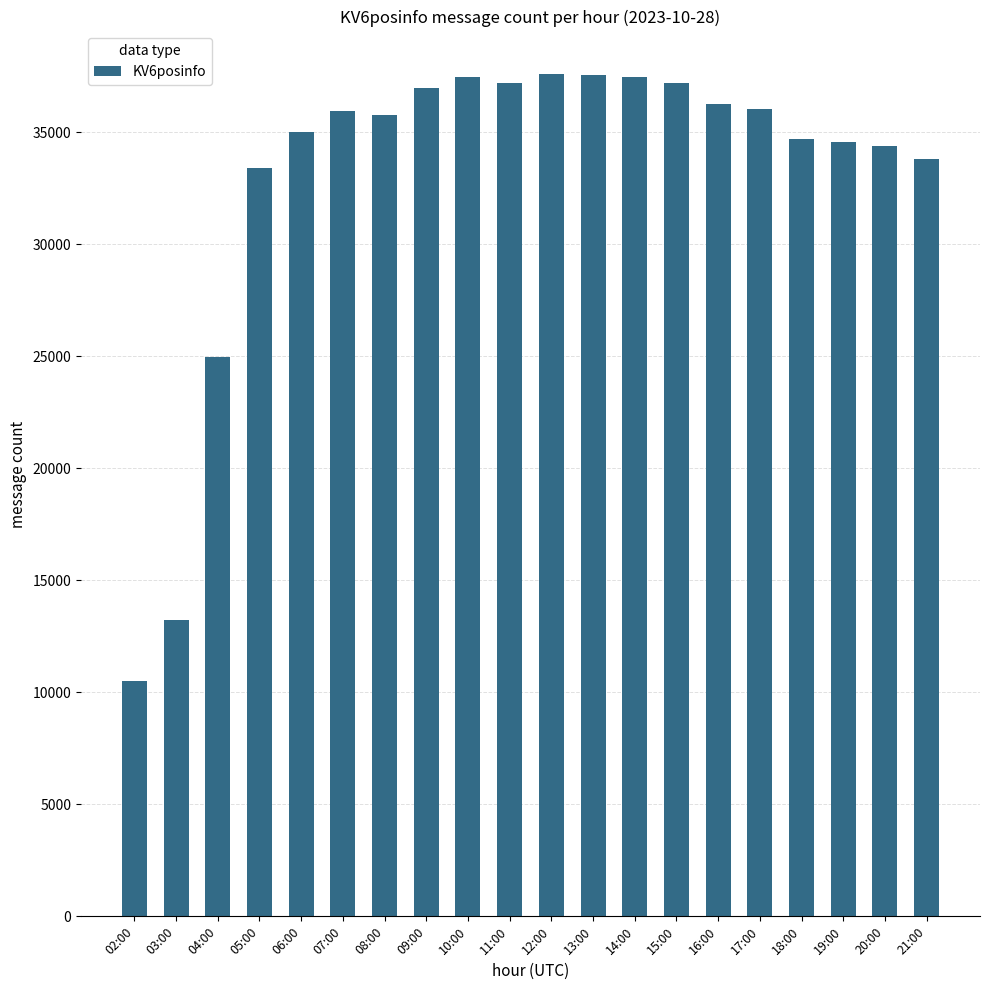

Read the value at 11:00, to the nearest 10.

37180